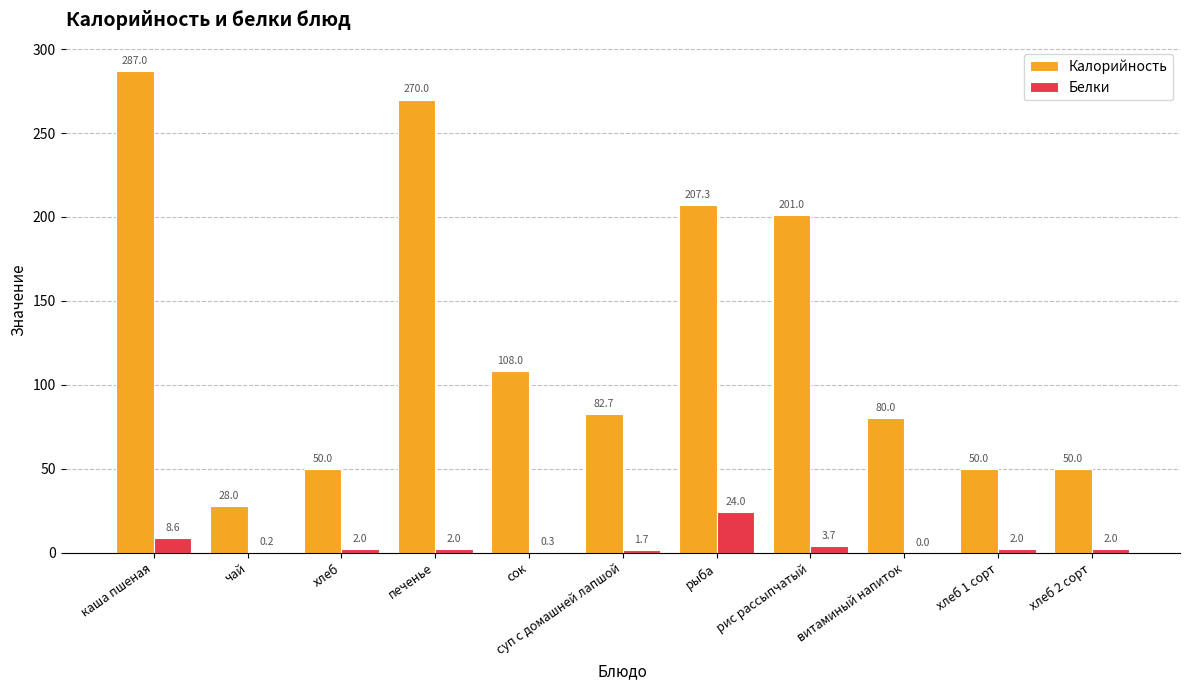

What is the sum of the Белки values at витаминый напиток and рис рассыпчатый?

3.7